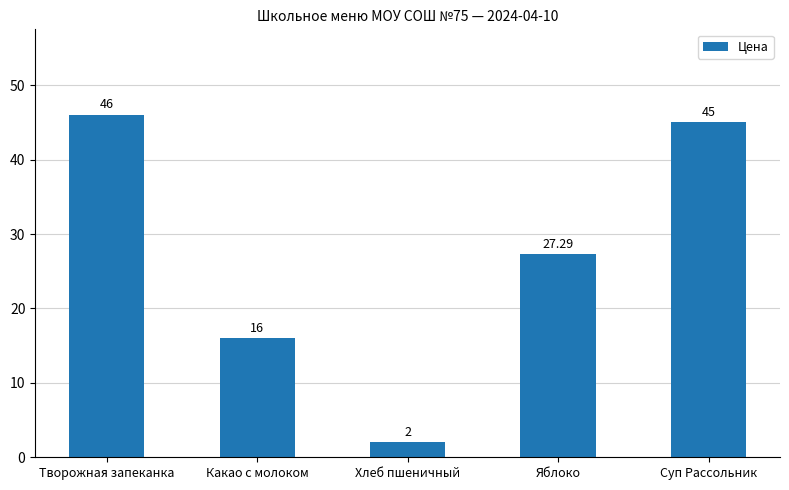

Is it true that the value at Творожная запеканка is 46.0?

True